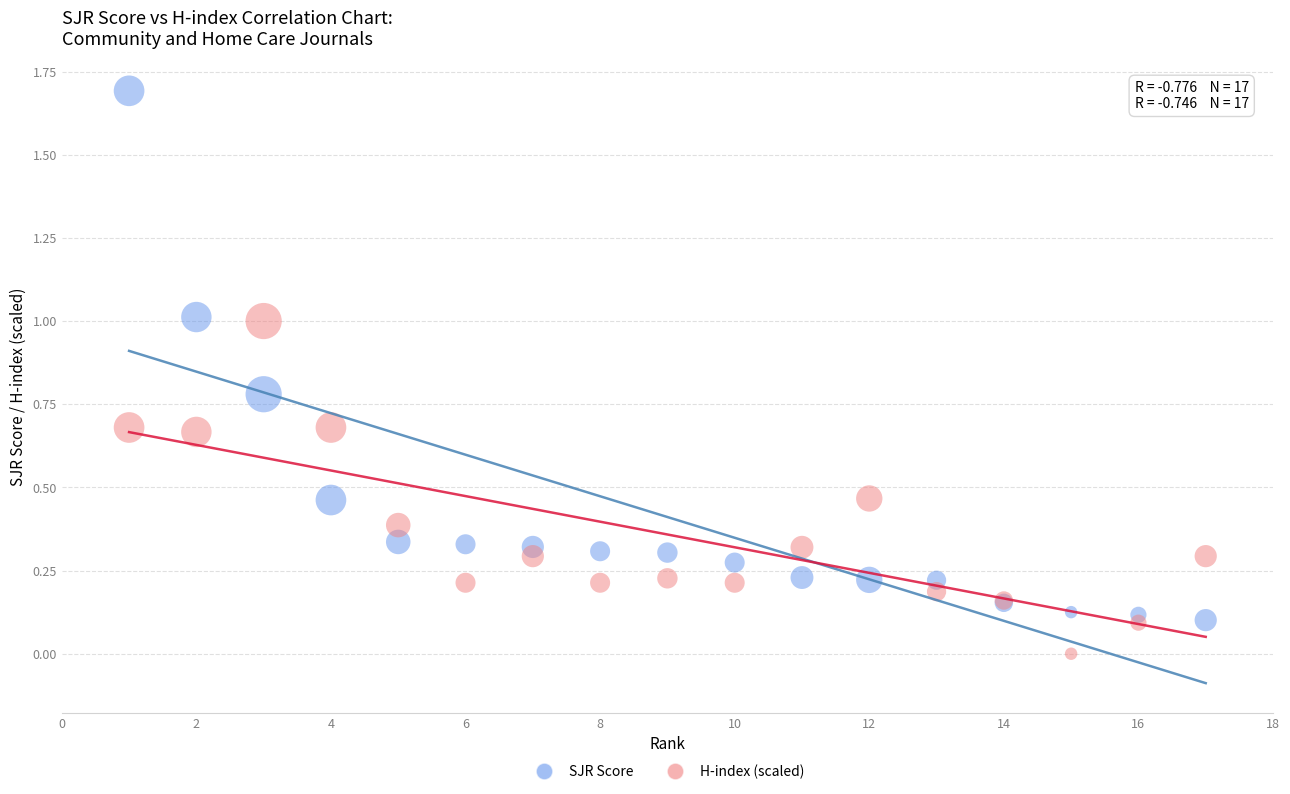

Which series contains the lowest Y value?

H-index (scaled)